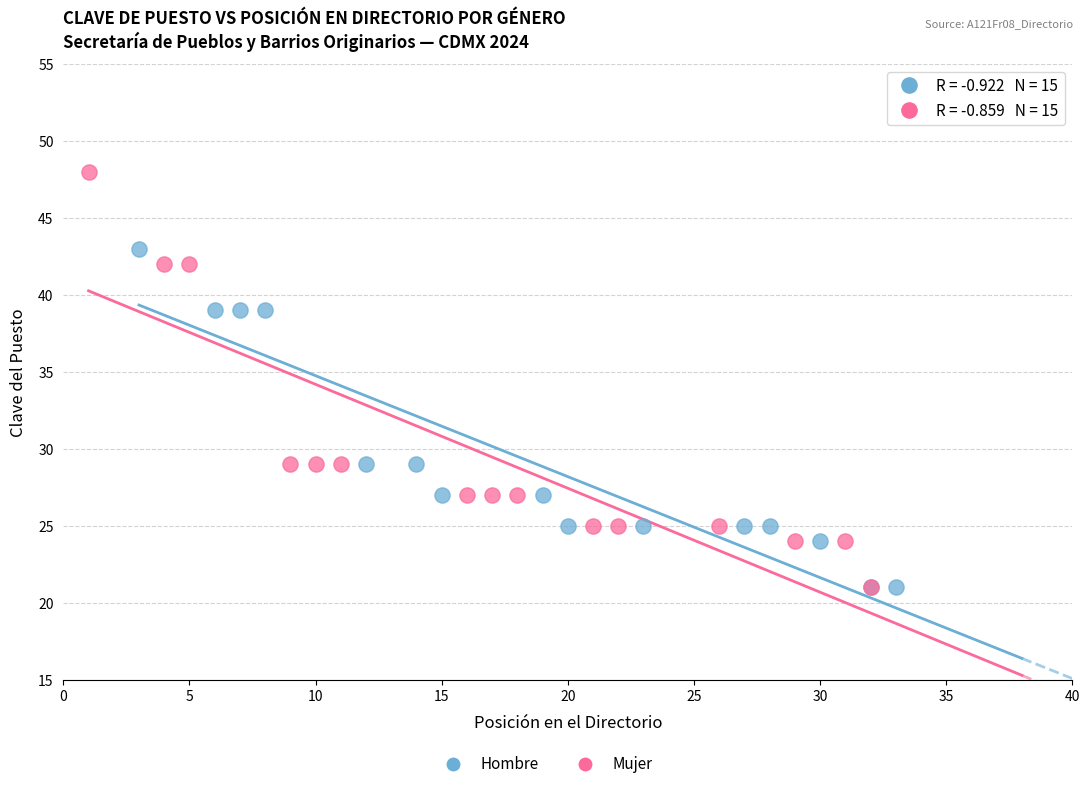

Which series has the largest Y range (max minus min)?

Mujer